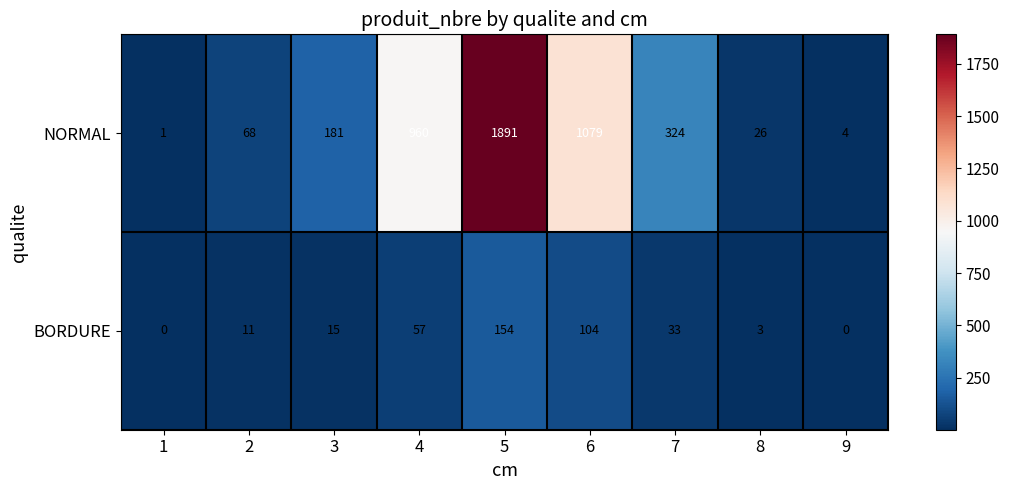

How many data points does each series have?

9